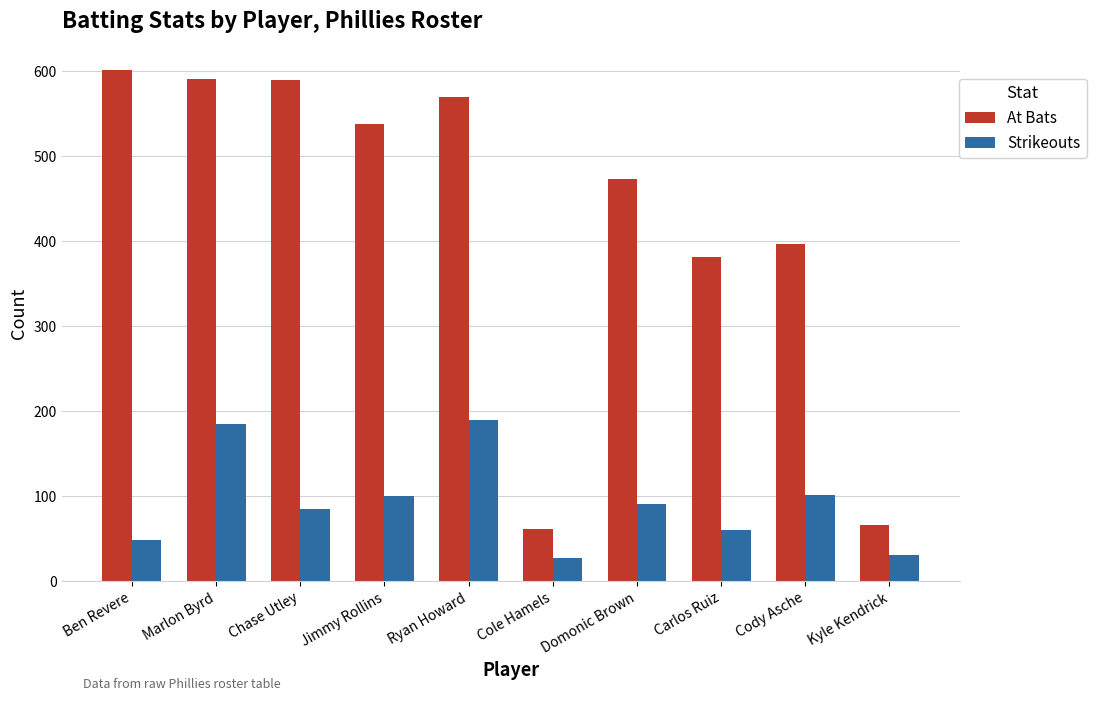

The At Bats series shows 538 at Jimmy Rollins. True or false?

True